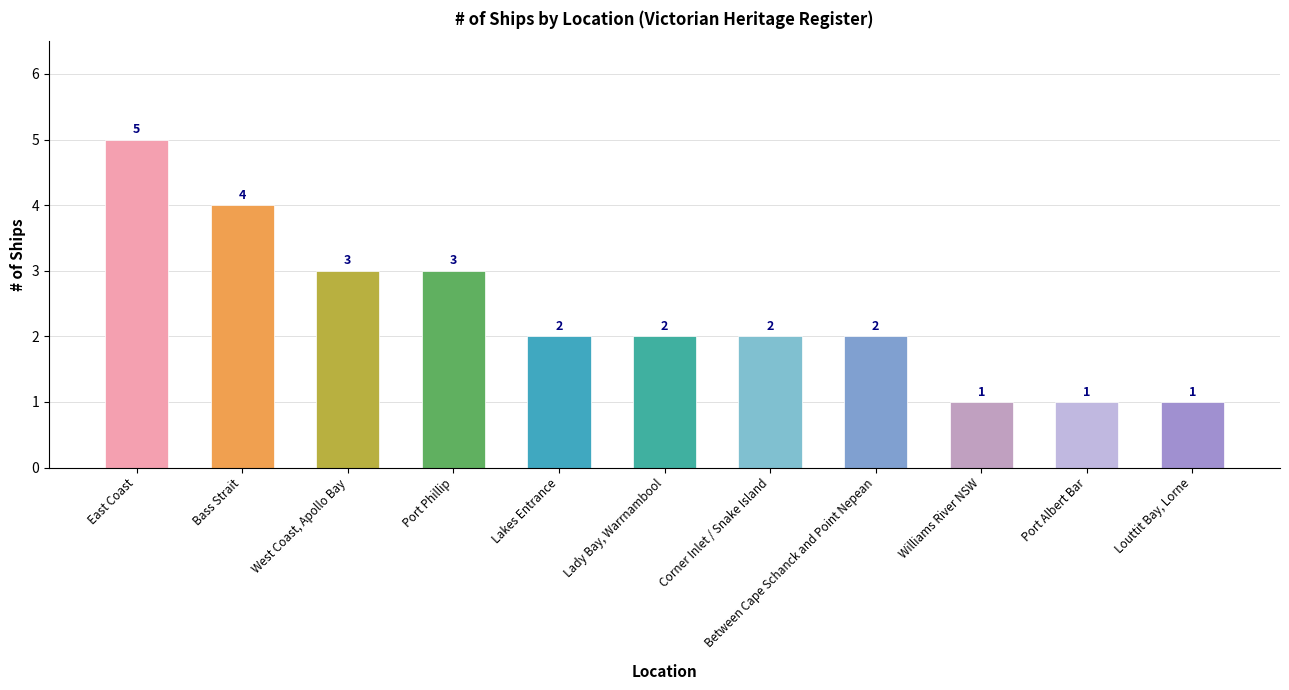

Does the chart contain stacked bars?

No